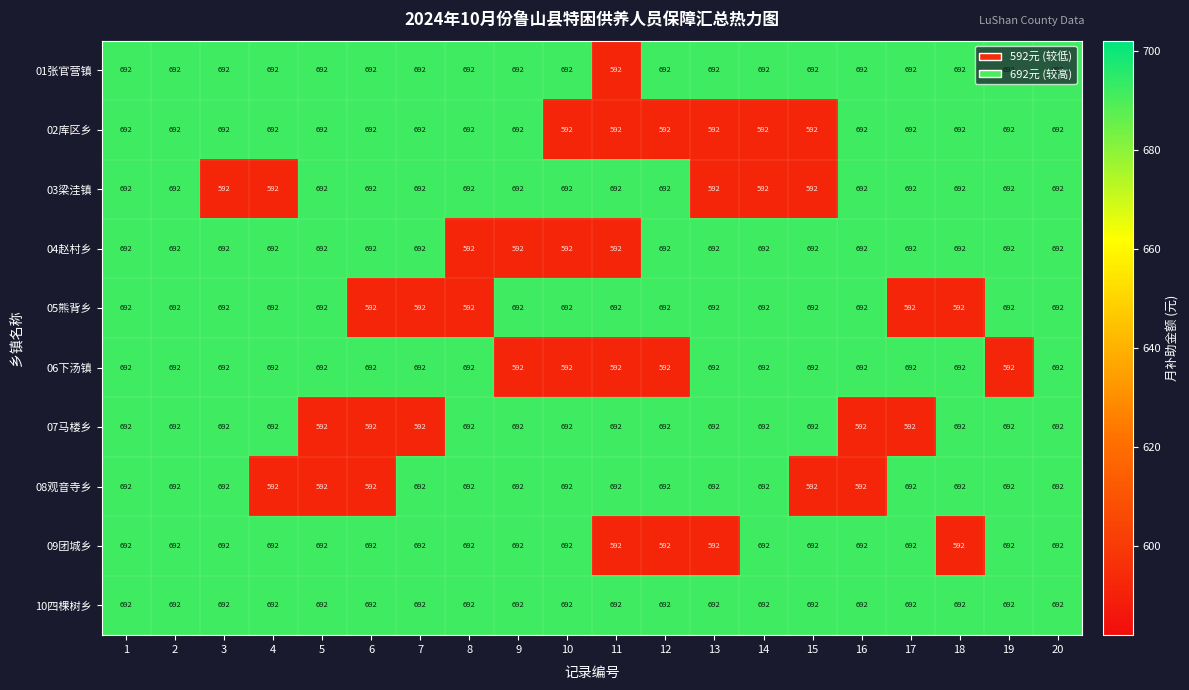

What value does the 04赵村乡 series have at 7?

692